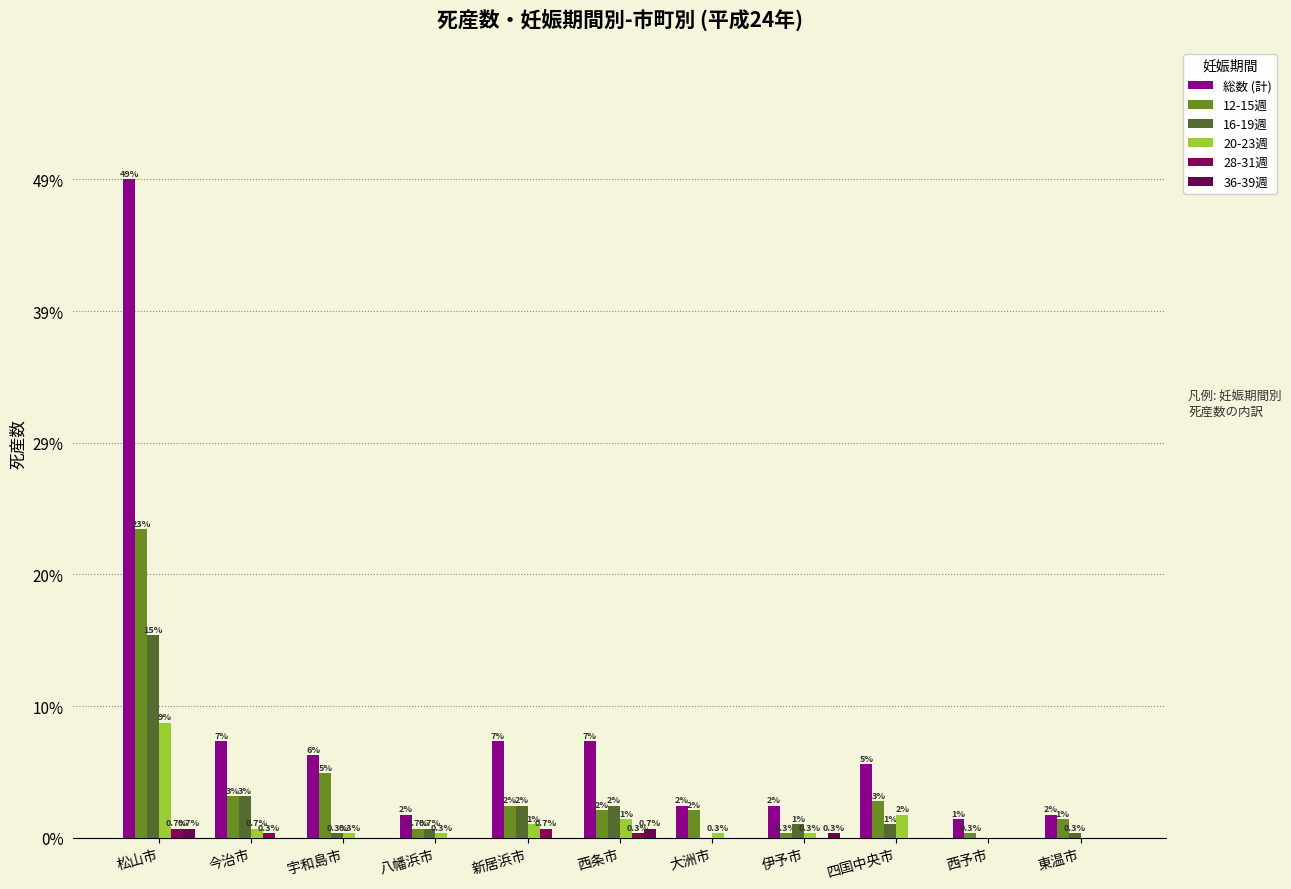

Does the chart contain stacked bars?

No